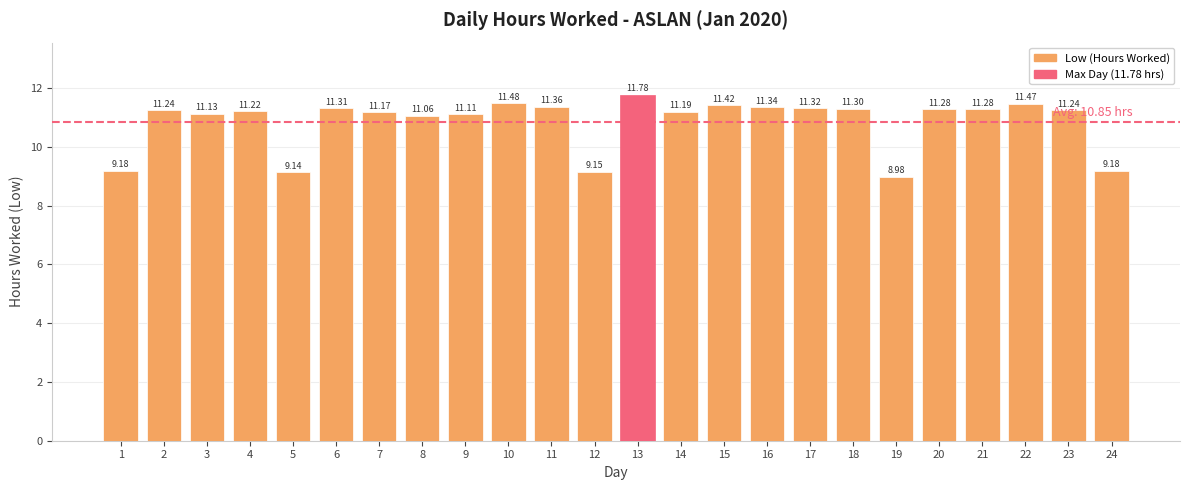

Are the bars grouped side by side (vs. stacked)?

No